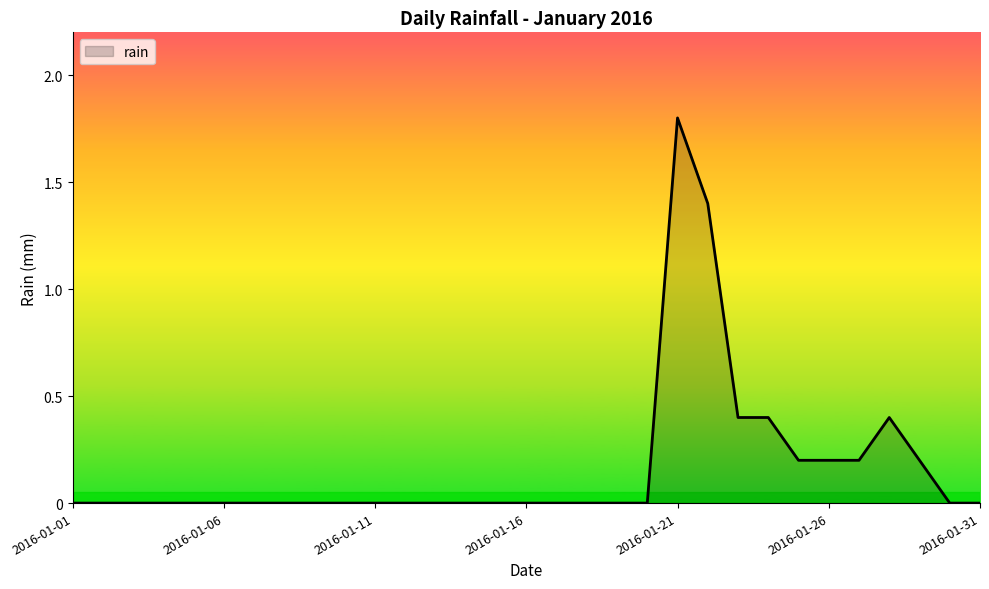

Count the values in the range 0 to 1.

29